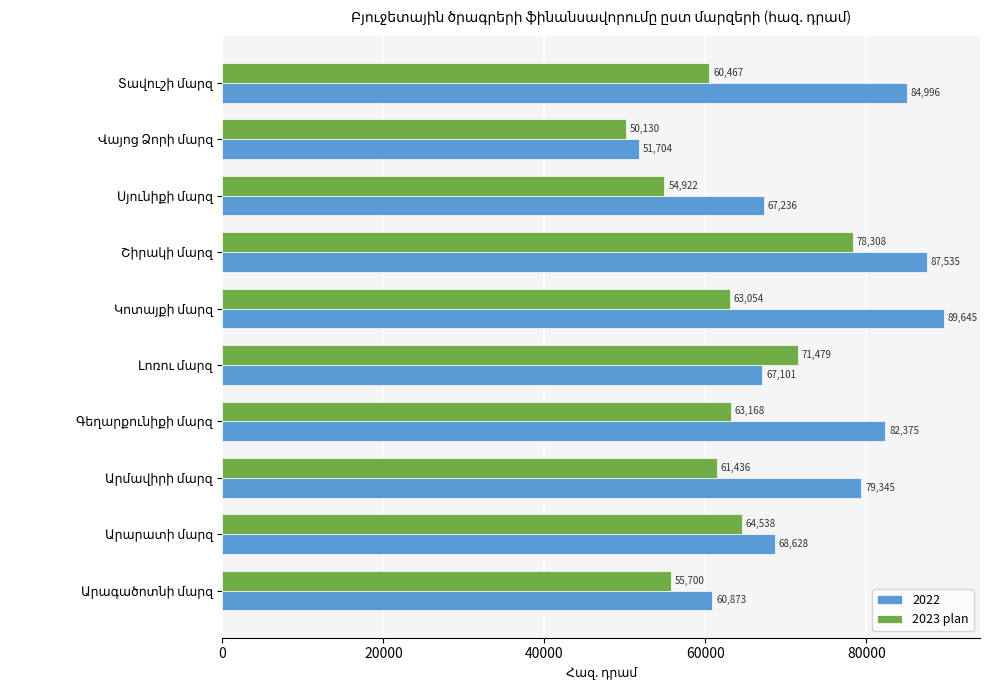

List the series in order of their peak value, highest first.

2022, 2023 plan